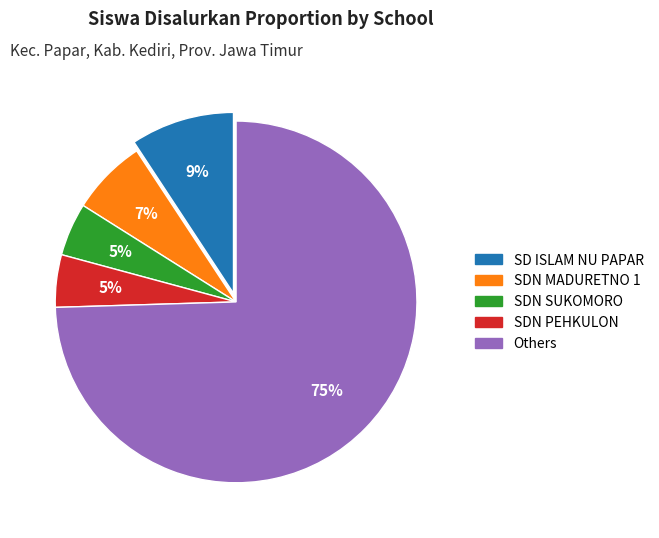

To the nearest percent, what is the average slice percentage?

20%